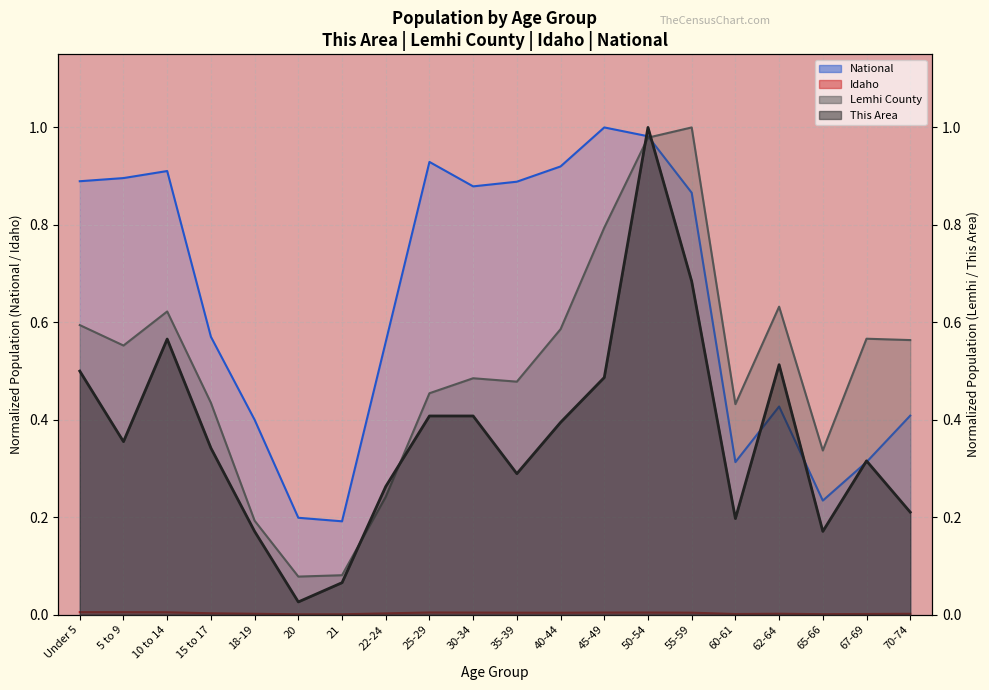

What position from the left is 65-66?

18